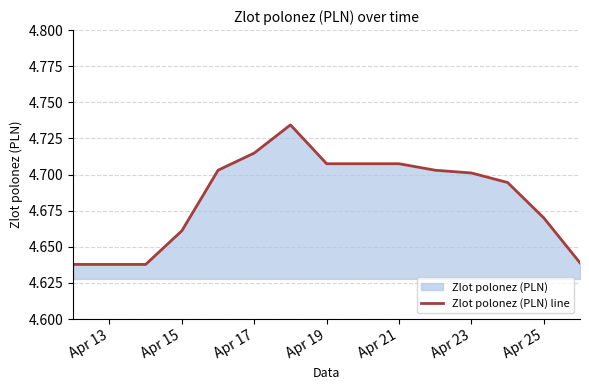

The value at Apr 23 is 4.7. True or false?

True